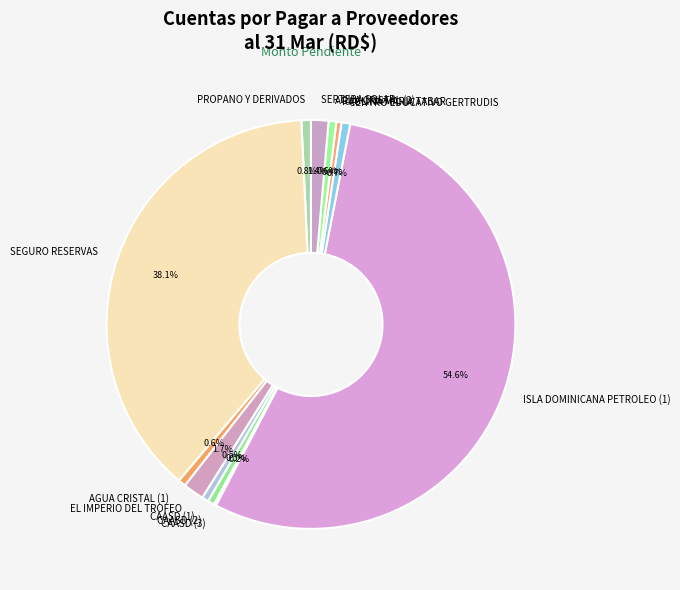

Between EL IMPERIO DEL TROFEO and CAASD (1), which is larger?

EL IMPERIO DEL TROFEO